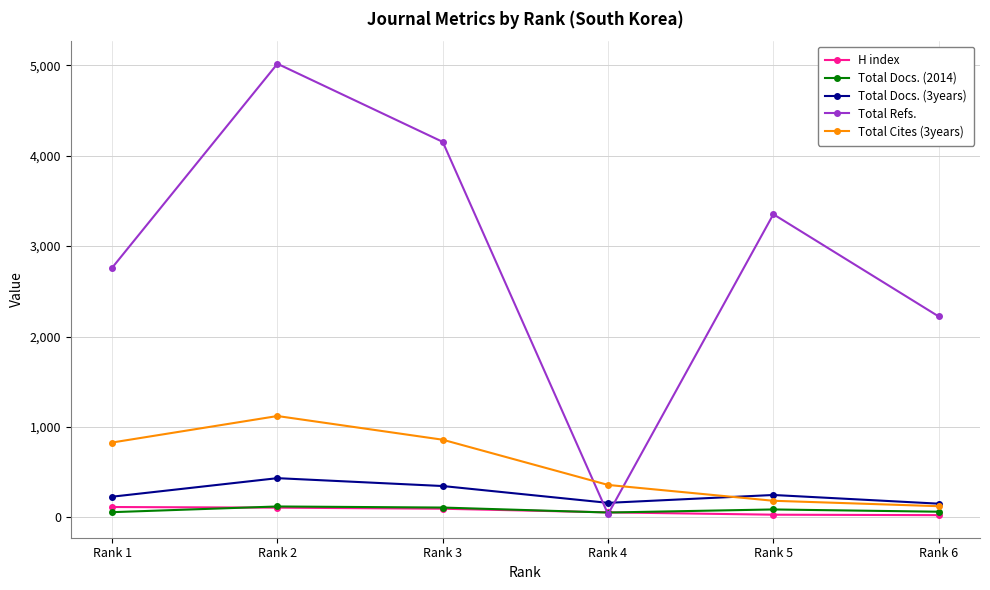

True or false: Total Docs. (3years) has a value of 434 at Rank 2.

True